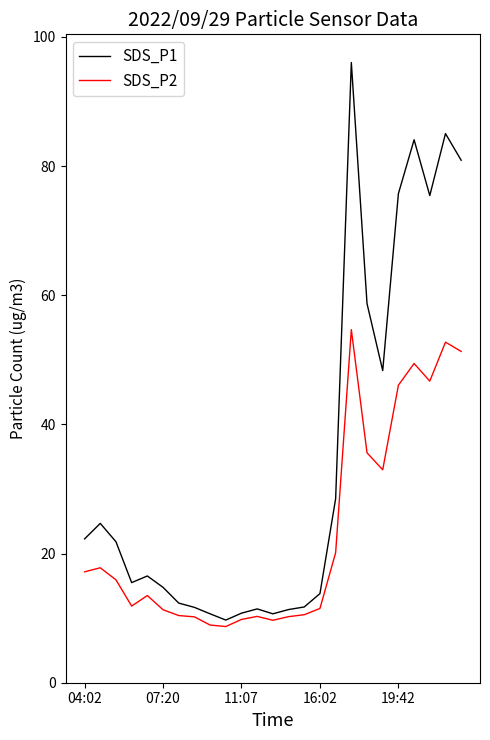

Which series has the largest range (max minus min)?

SDS_P1